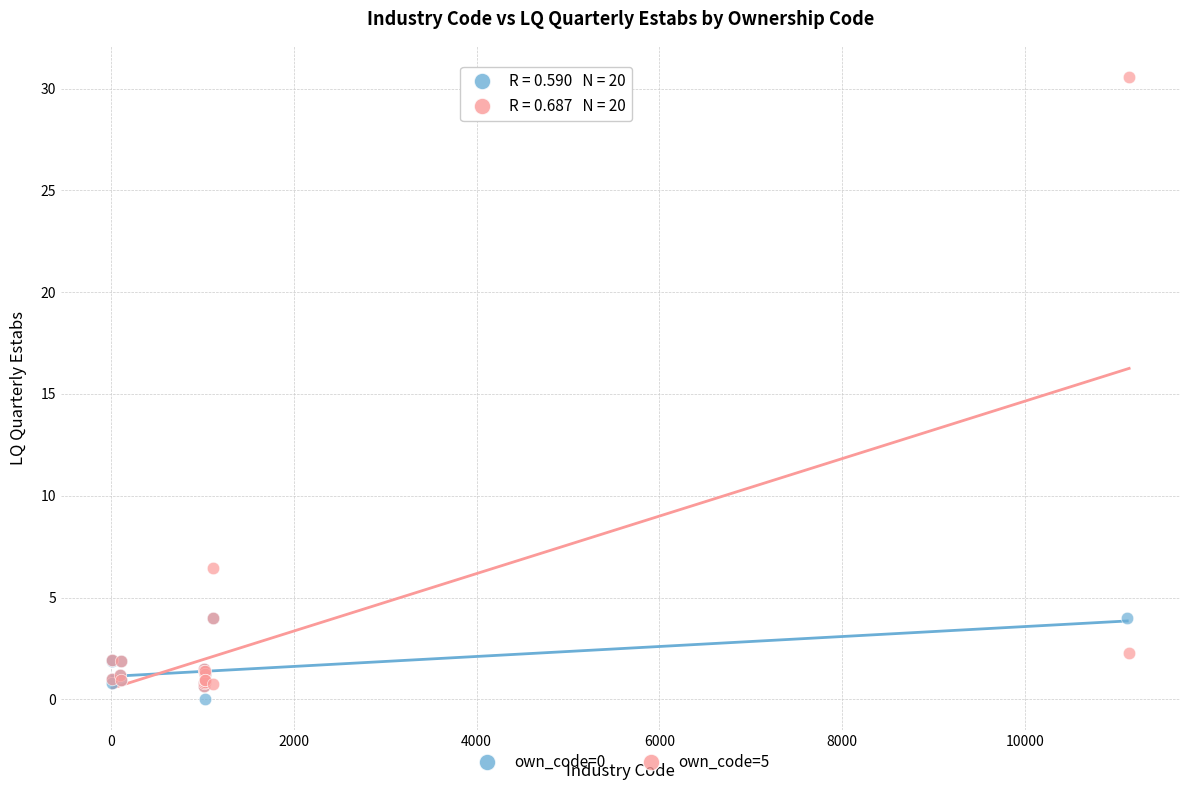

Which series contains the highest Y value?

own_code=5